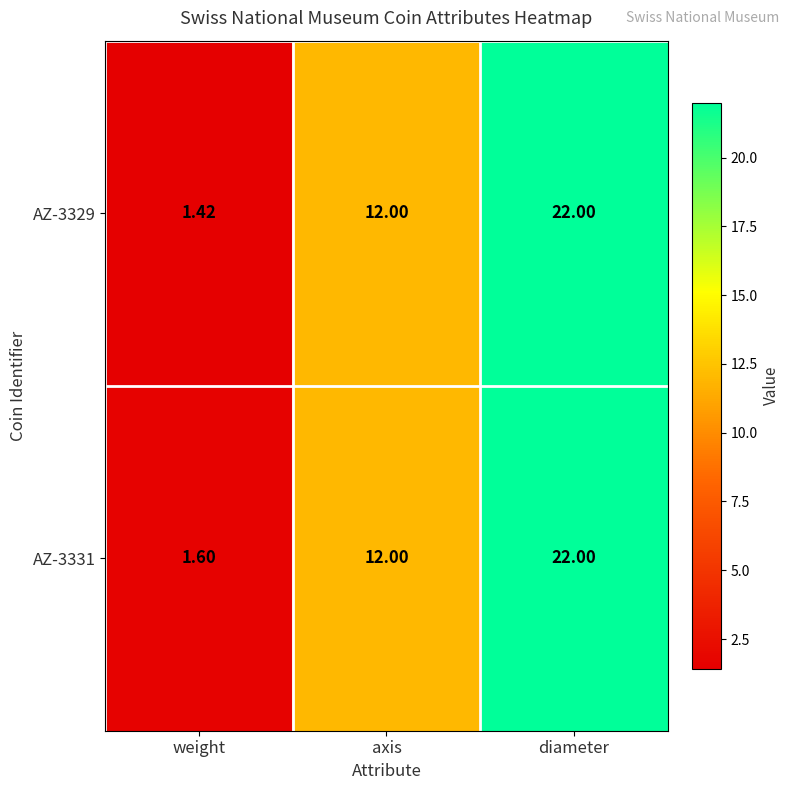

Where is AZ-3329 nearest to the value 11?

axis